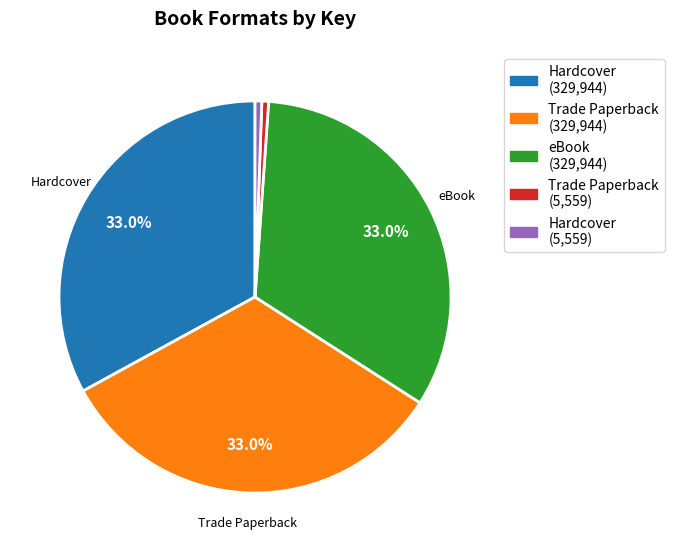

Count the number of slices in the pie.

5